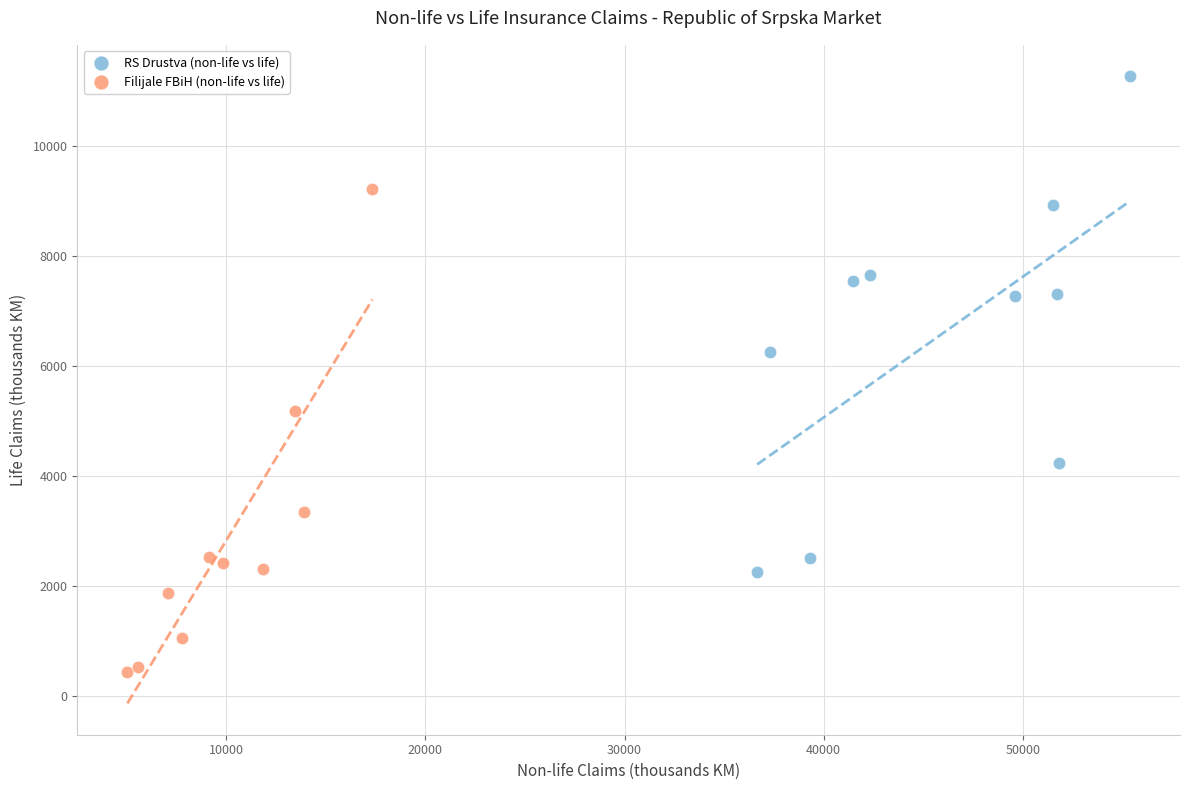

What are all the series names shown in the legend?

RS Drustva (non-life vs life), Filijale FBiH (non-life vs life)